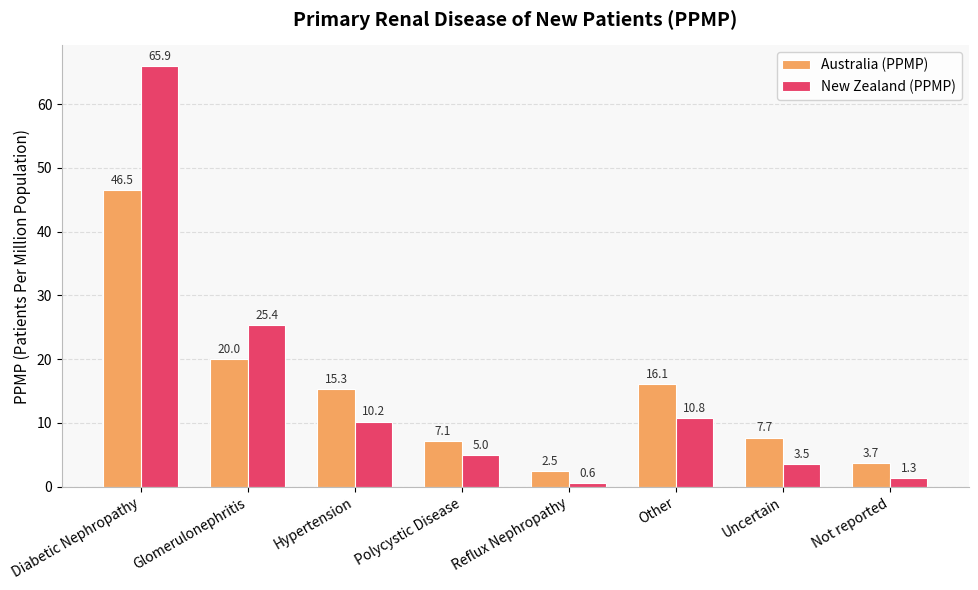

Does the chart contain any negative values?

No